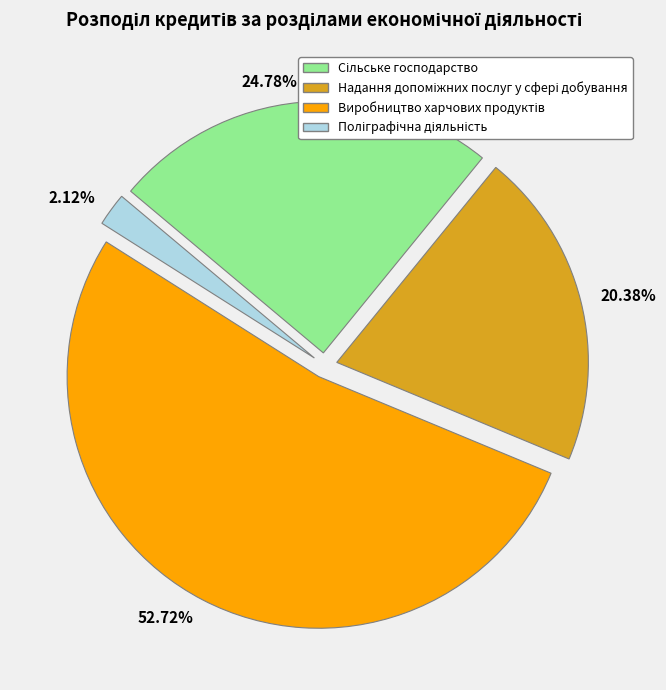

How many segments does this pie chart have?

4